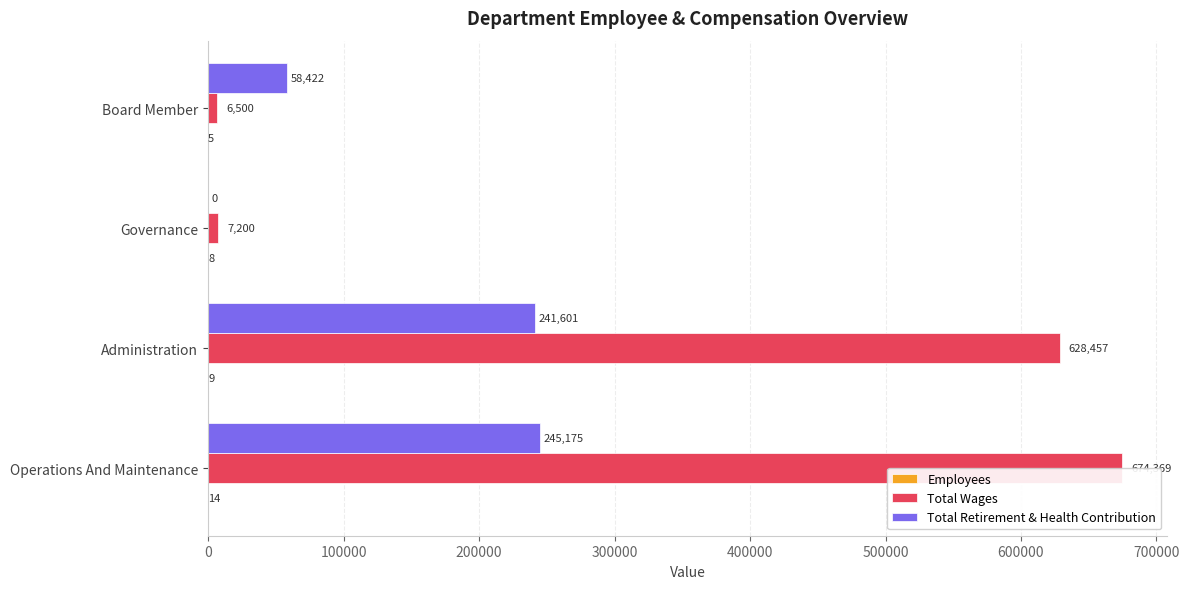

What is the value of the Total Wages bar at the 4th from the left?

6500